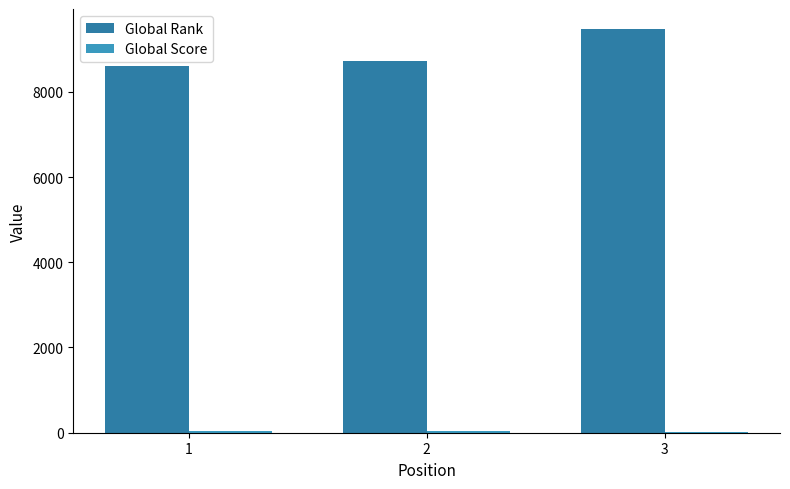

What is the sum of all Global Score values?

93